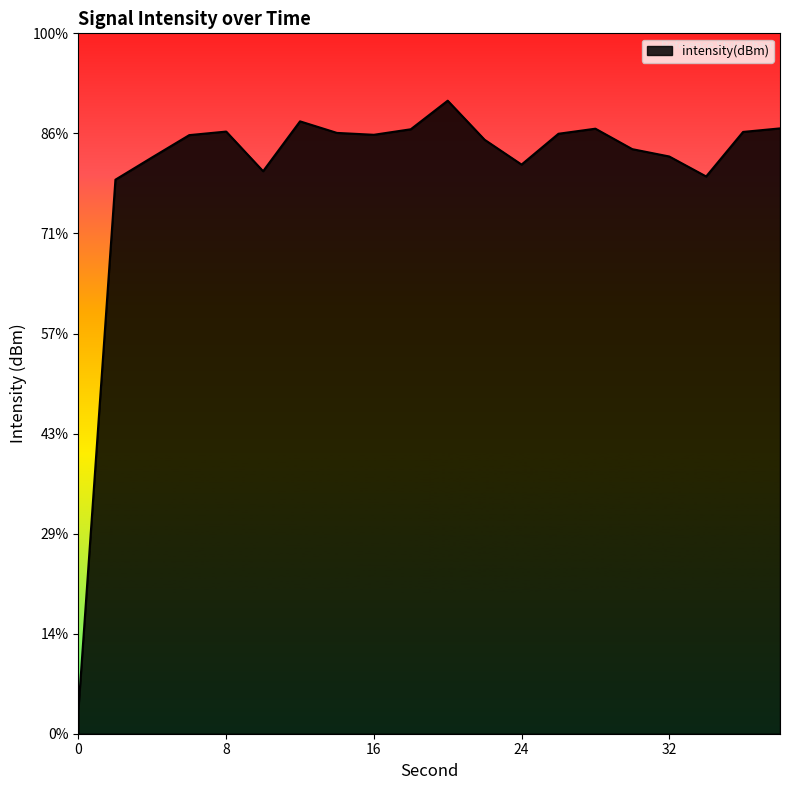

What is the change in value from 26 to 36?

+0.3